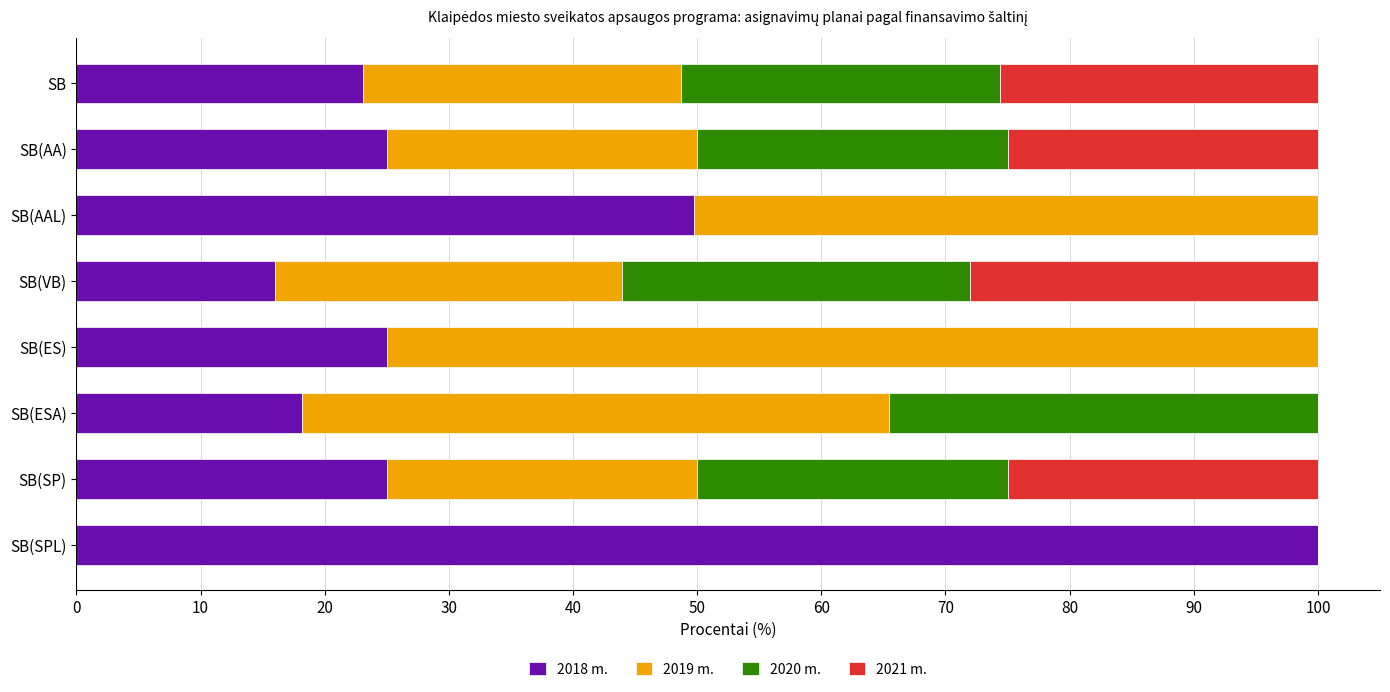

What is the total value across all series at SB?

100.0